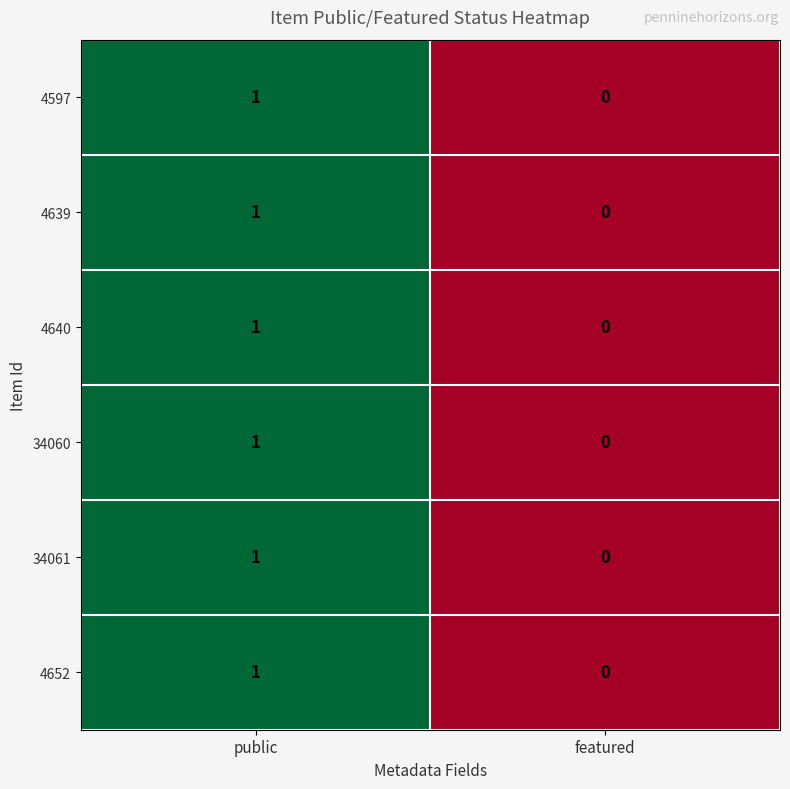

Is it true that 34061 equals 0 at featured?

True